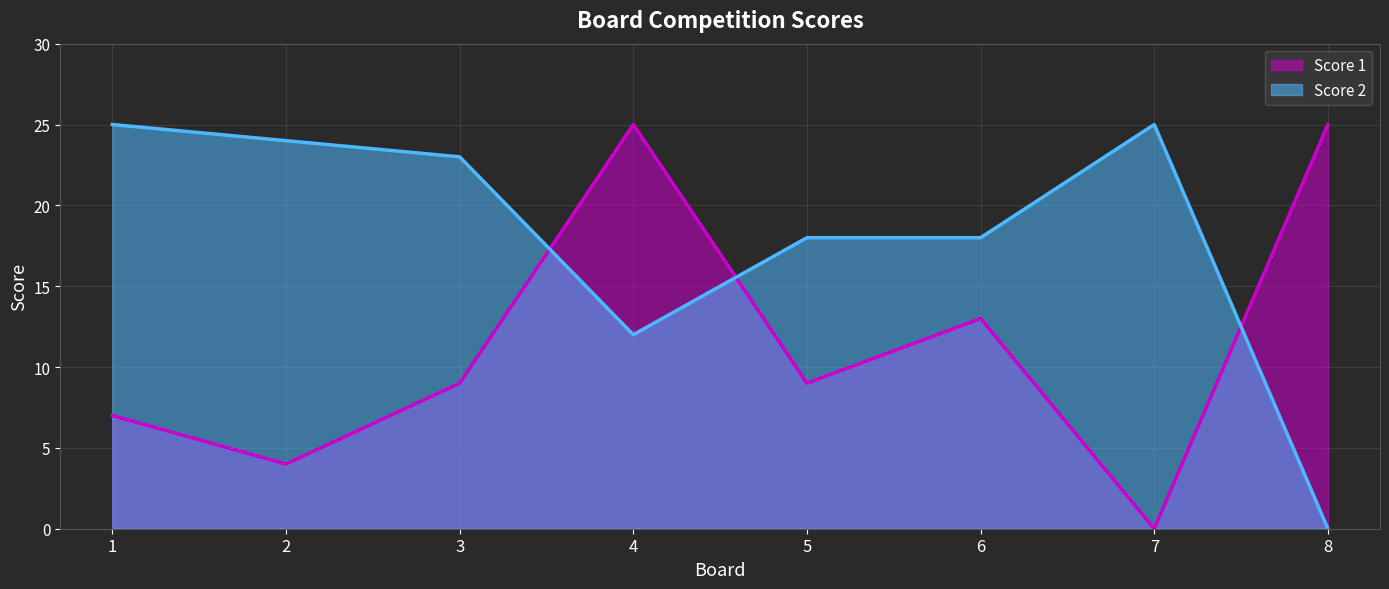

The Score 1 series shows -16 at 7. True or false?

False